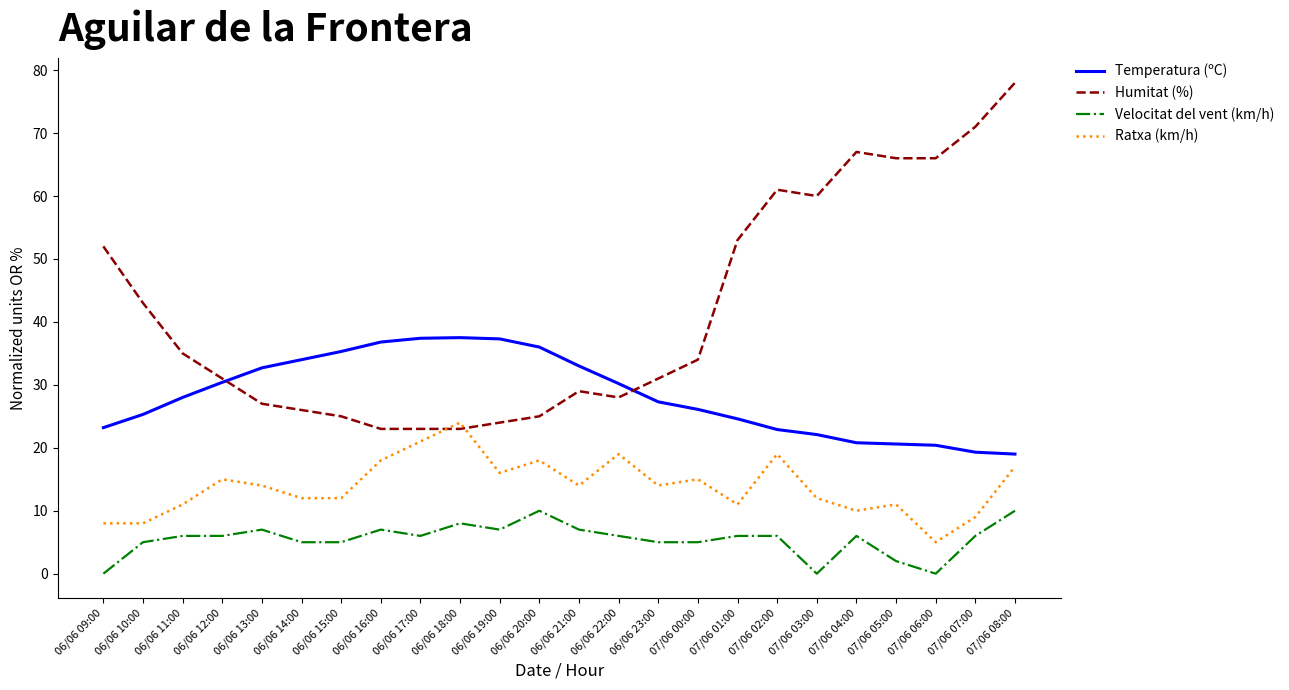

What is the average value of the Temperatura (ºC) series?

28.3